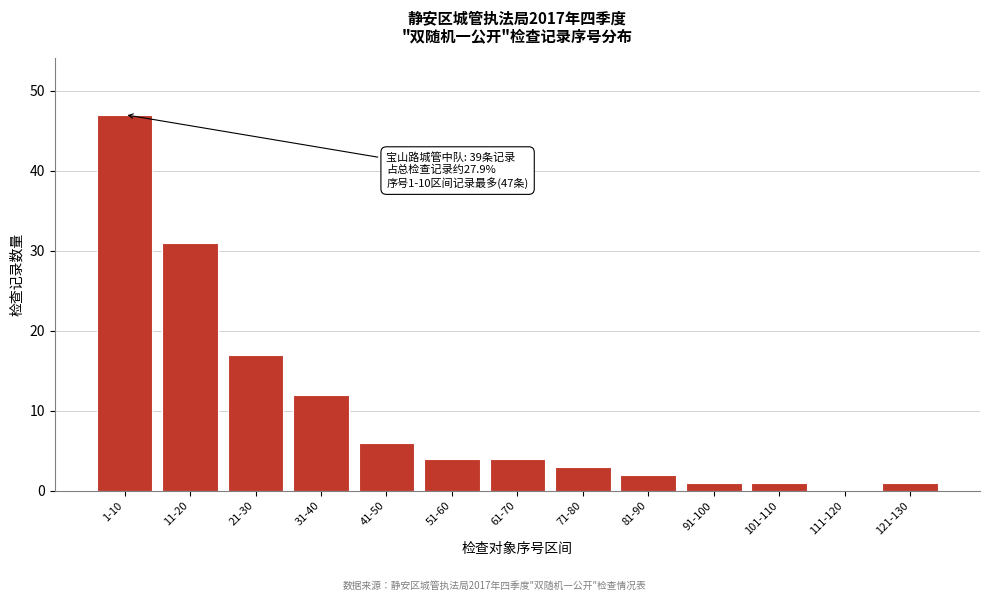

Reading left to right, list all the values displayed in this chart.

1-10=47	11-20=31	21-30=17	31-40=12	41-50=6	51-60=4	61-70=4	71-80=3	81-90=2	91-100=1	101-110=1	111-120=0	121-130=1